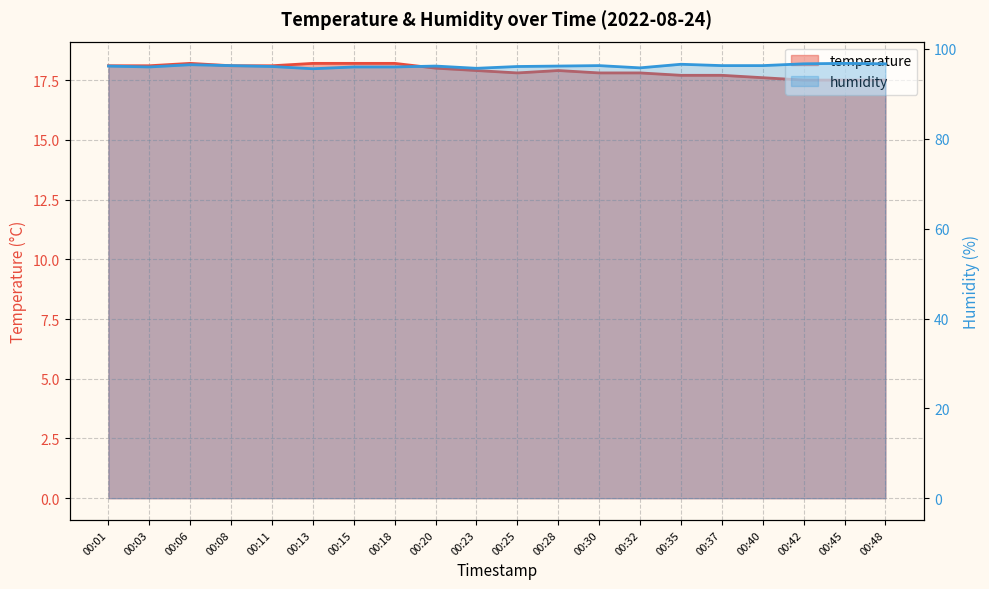

At how many categories does at least one series exceed 57?

20